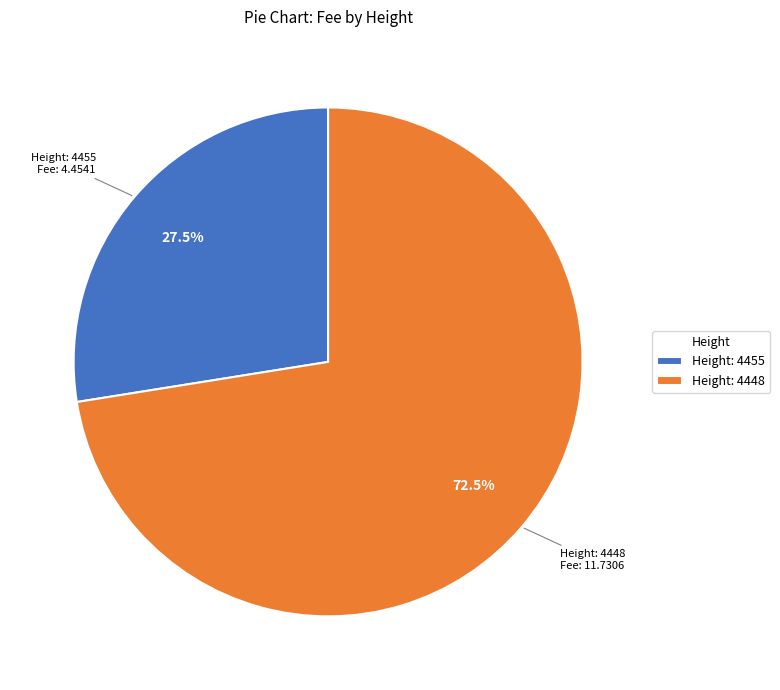

How many segments does this pie chart have?

2